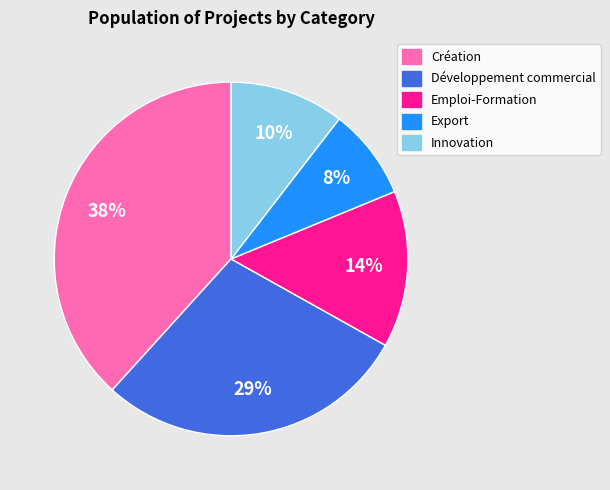

Is it true that Création is 53% of the pie?

False